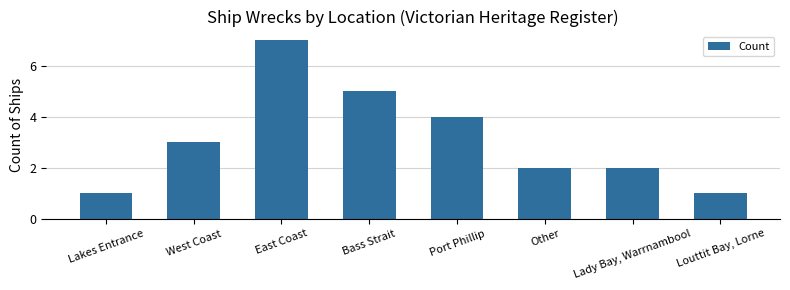

The chart shows a value of 1 at Lady Bay, Warrnambool. True or false?

False